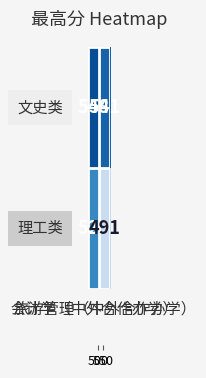

What is the difference between the highest and lowest values at 会计学（中外合作办学）?

19